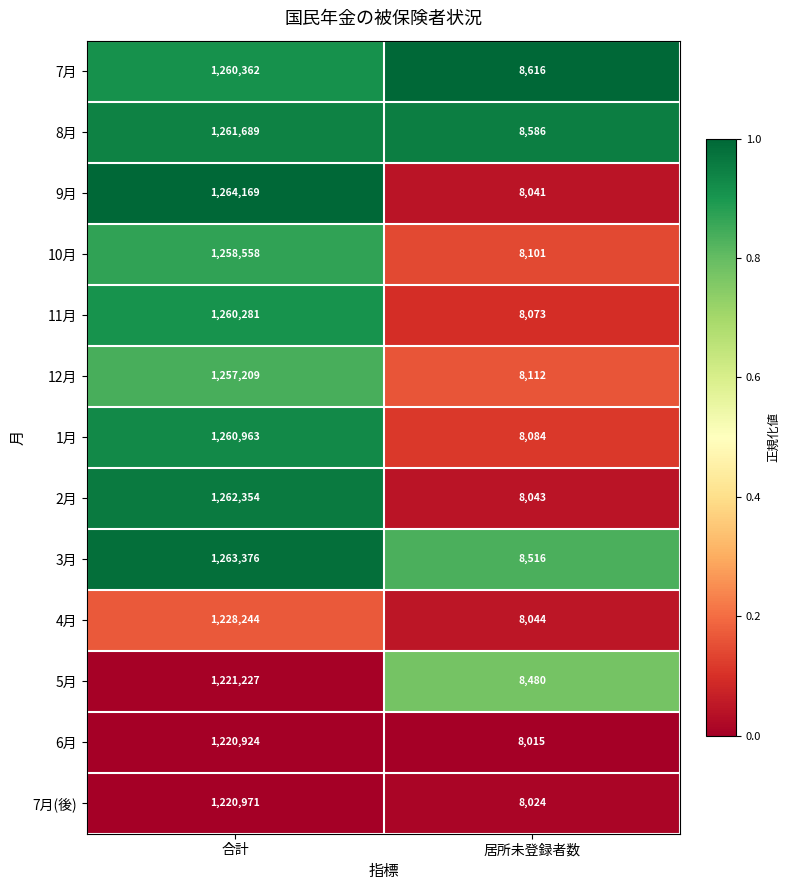

Which series has the widest spread of values?

9月